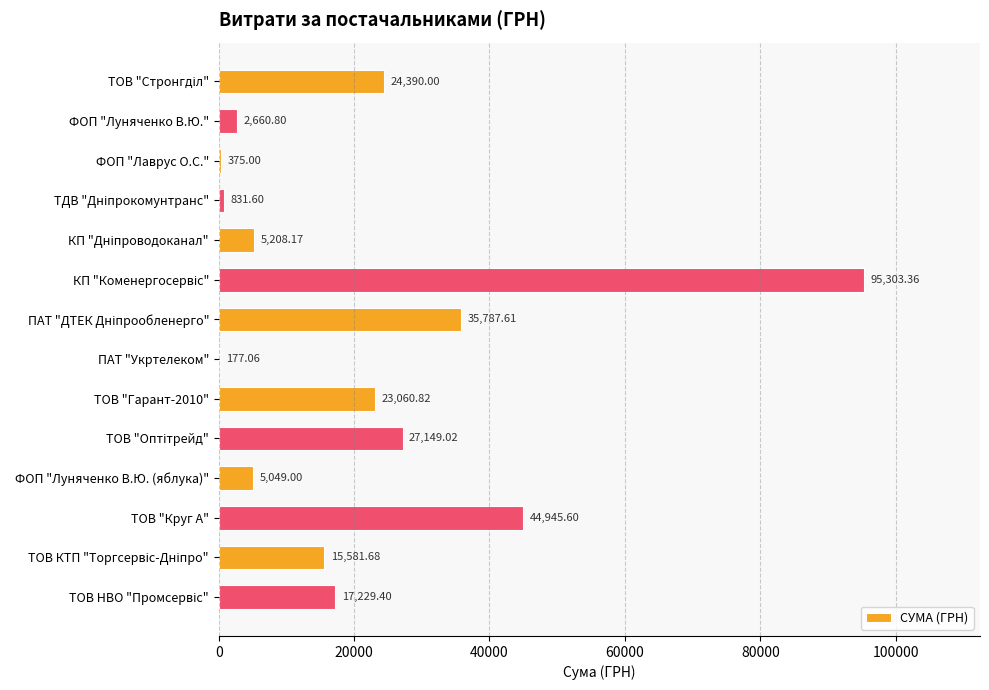

How many data points does each series have?

14